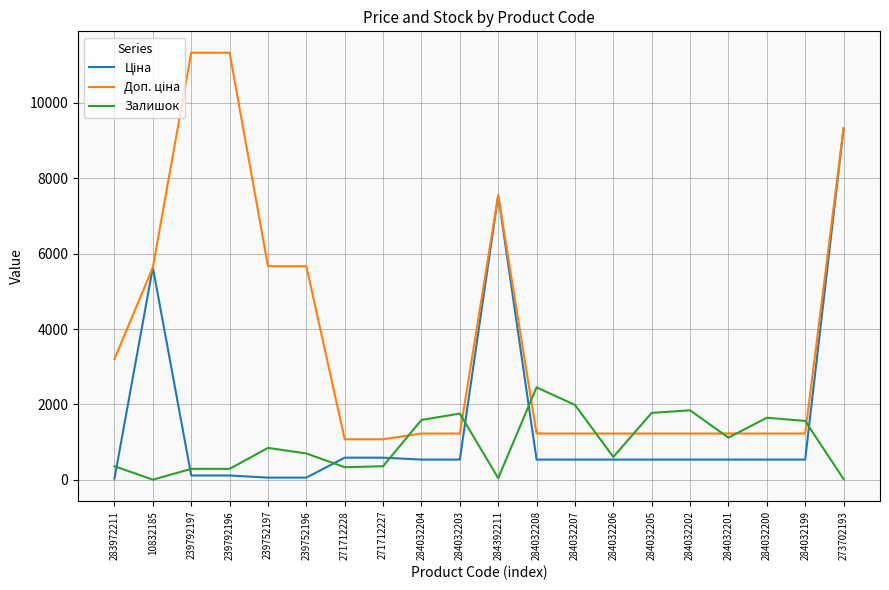

The Залишок series shows 845.0 at 239752197. True or false?

True